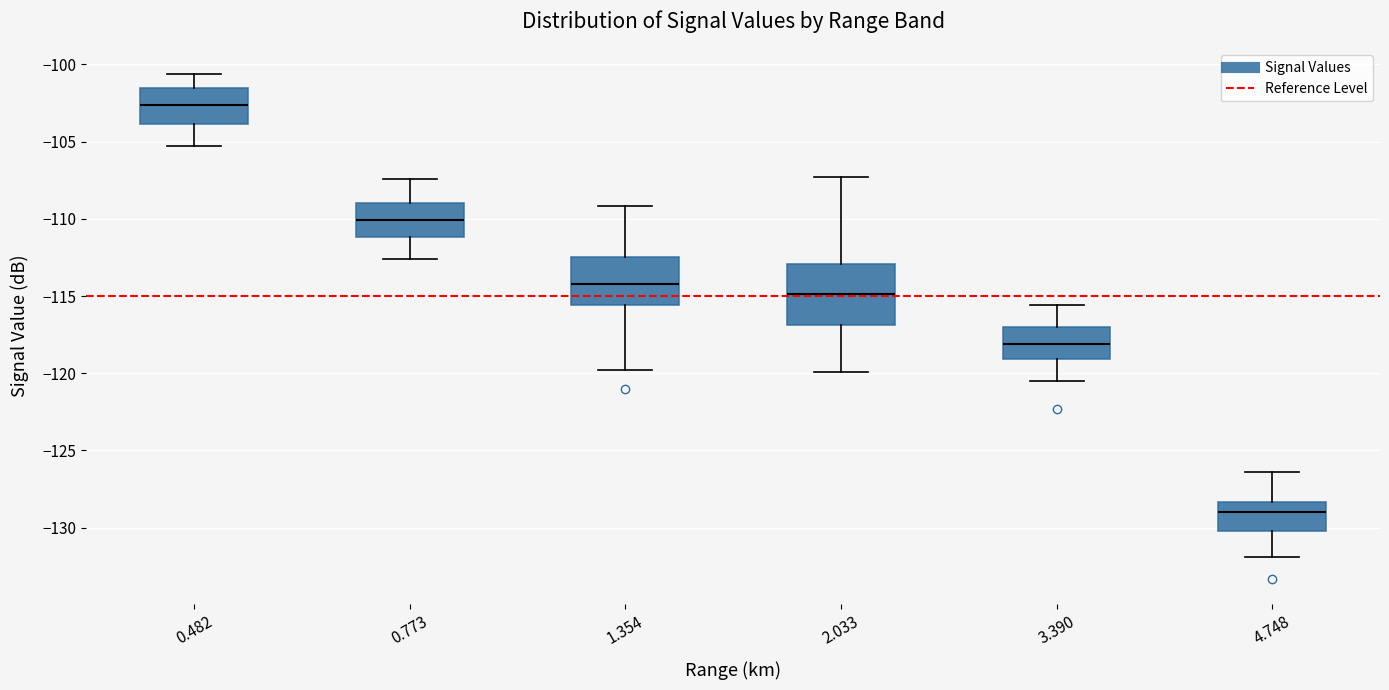

Reading left to right, transcribe this box plot: for each box, give where its median line is, the range the box spans, and where its two whiskers end, as read against the y-axis. The values are not printed on the chart, so give them approximately, as read against the axis.

0.482: median -102.5, box -104.0 to -101.5, whiskers -105.5 to -100.5
0.773: median -110.0, box -111.0 to -109.0, whiskers -112.5 to -107.5
1.354: median -114.0, box -115.5 to -112.5, whiskers -120.0 to -109.0
2.033: median -115.0, box -117.0 to -113.0, whiskers -120.0 to -107.5
3.390: median -118.0, box -119.0 to -117.0, whiskers -120.5 to -115.5
4.748: median -129.0, box -130.0 to -128.5, whiskers -132.0 to -126.5